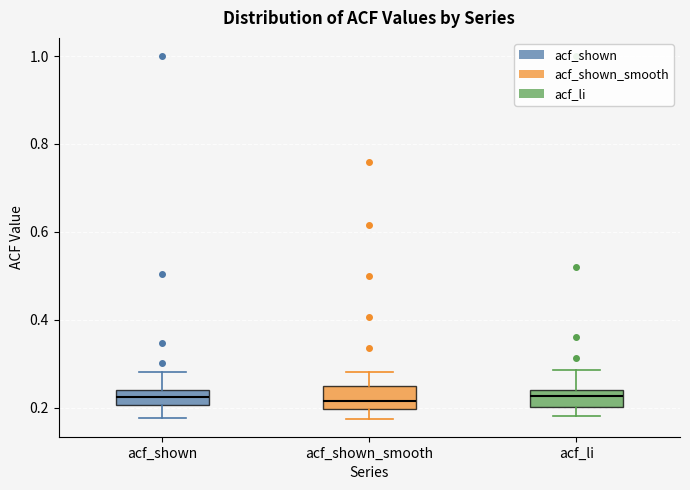

Reading left to right, transcribe this box plot: for each box, give where its median line is, the range the box spans, and where its two whiskers end, as read against the y-axis. The values are not printed on the chart, so give them approximately, as read against the axis.

acf_shown: median 0.22, box 0.20 to 0.24, whiskers 0.18 to 0.28
acf_shown_smooth: median 0.22, box 0.20 to 0.24, whiskers 0.18 to 0.28
acf_li: median 0.22, box 0.20 to 0.24, whiskers 0.18 to 0.28